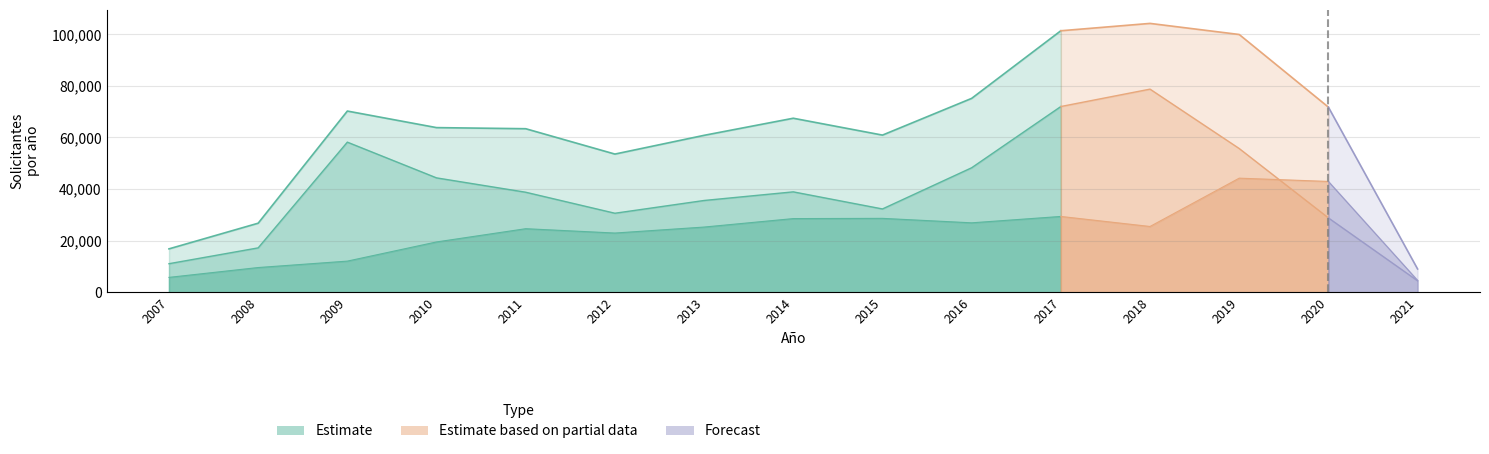

Where is the first local minimum for Total?

2012